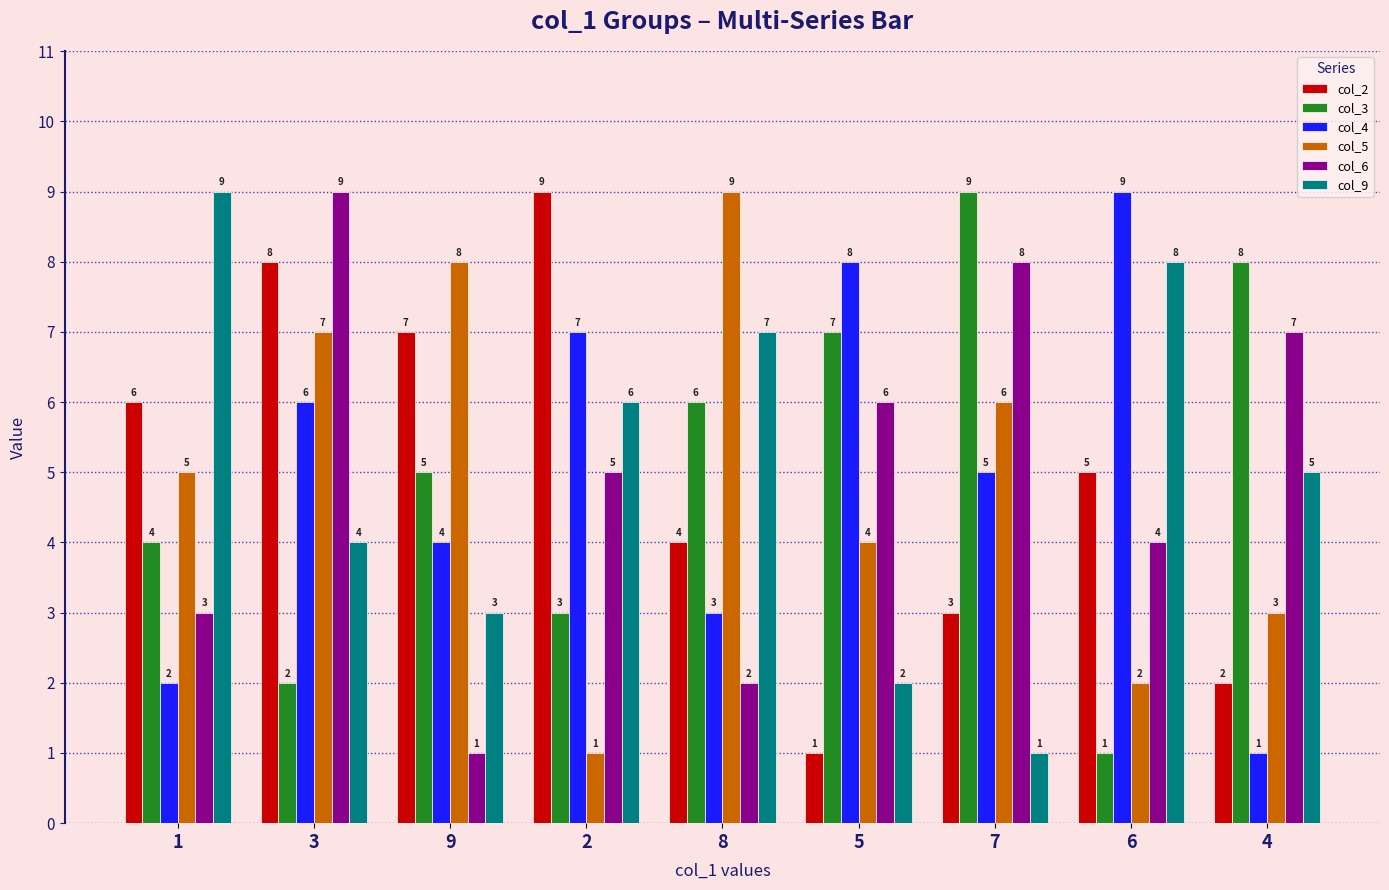

What is the difference between the highest and lowest values at 9?

7